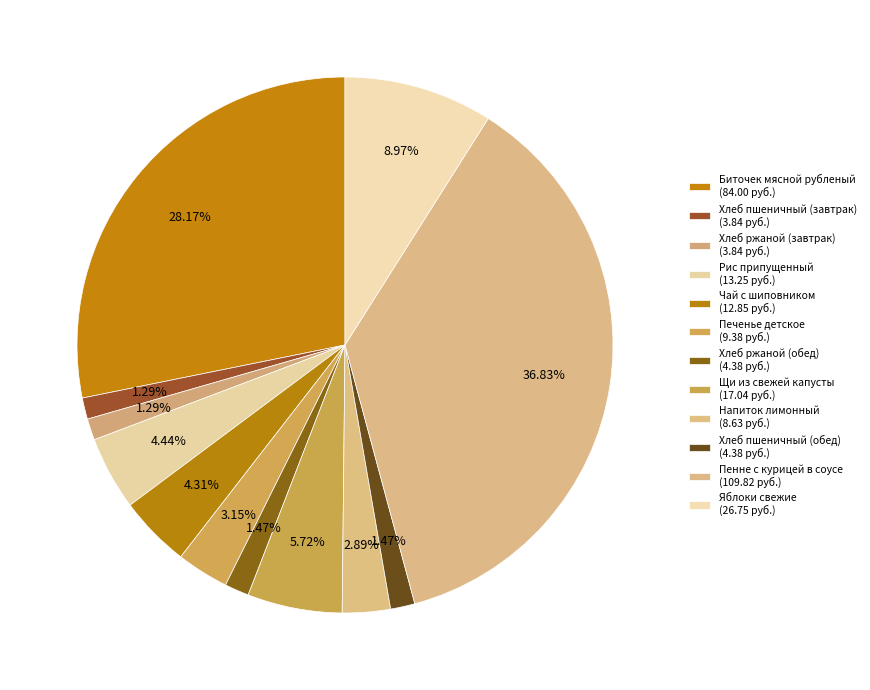

Which slice is the smallest?

Хлеб пшеничный (завтрак)